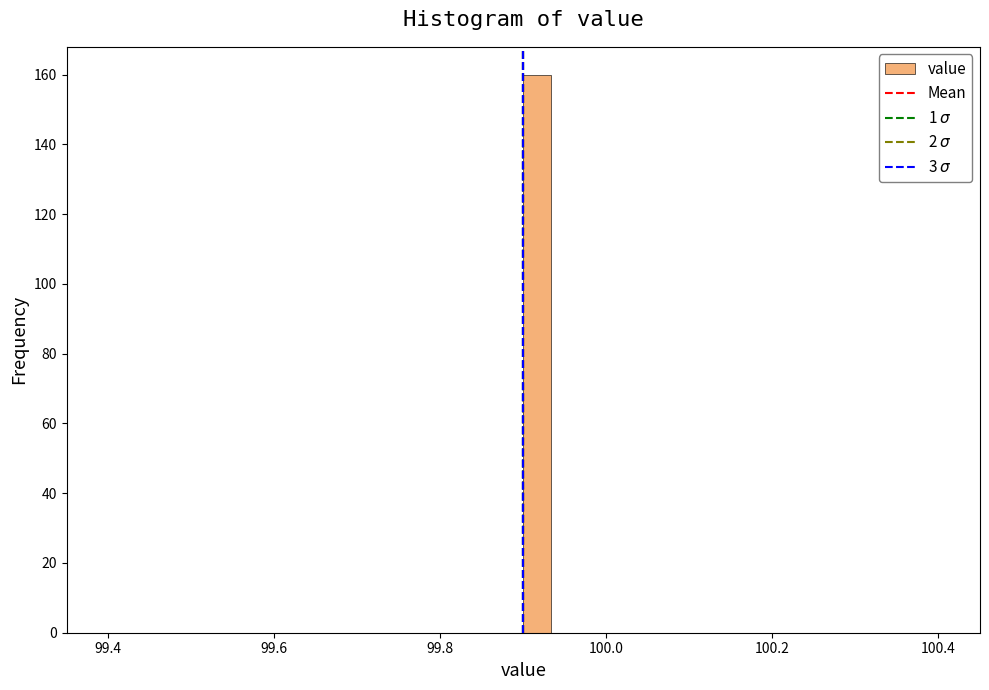

Read against the x-axis, roughly where is the centre of the tallest bar?

99.92